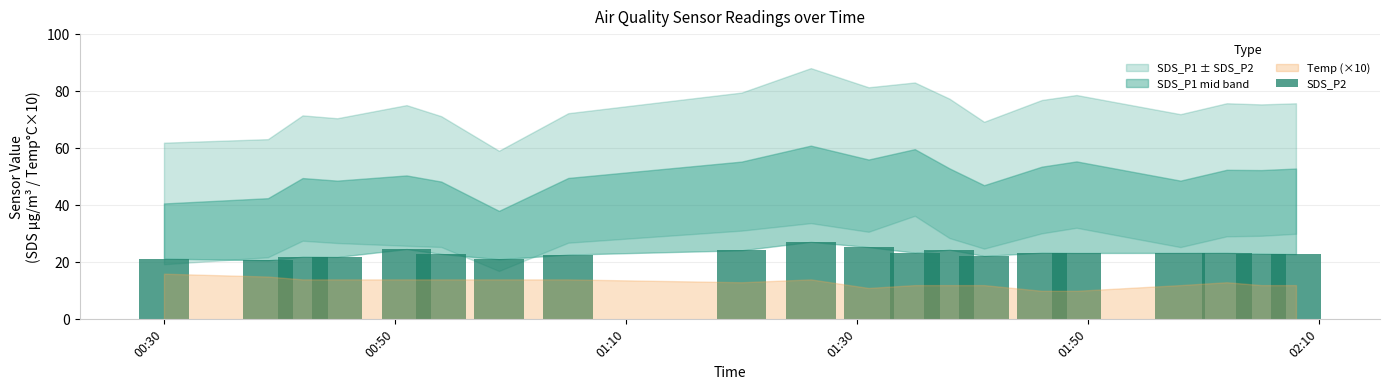

What is the average value?

23.2